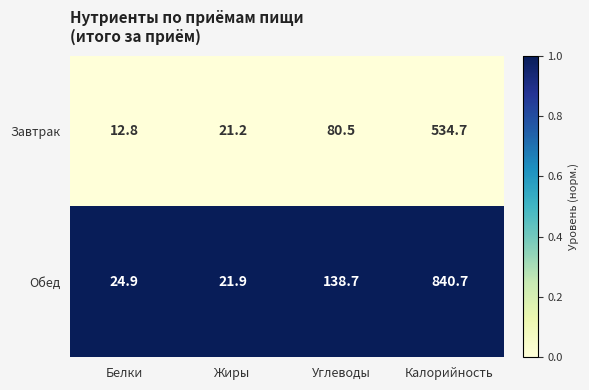

At which category is the sum across all series the highest?

Калорийность